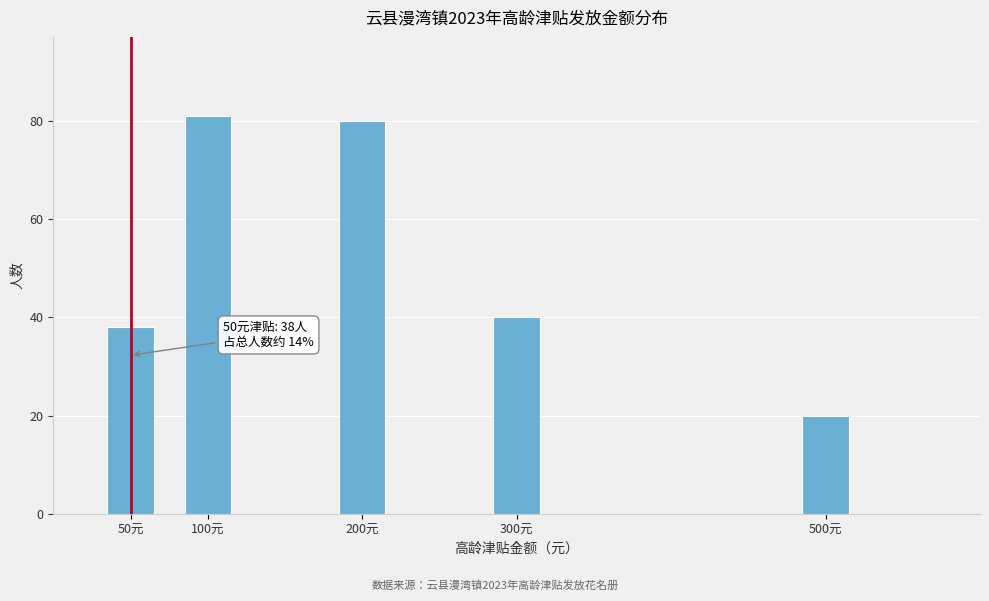

Reading left to right, what are all the values shown in this chart?

38	81	80	40	20